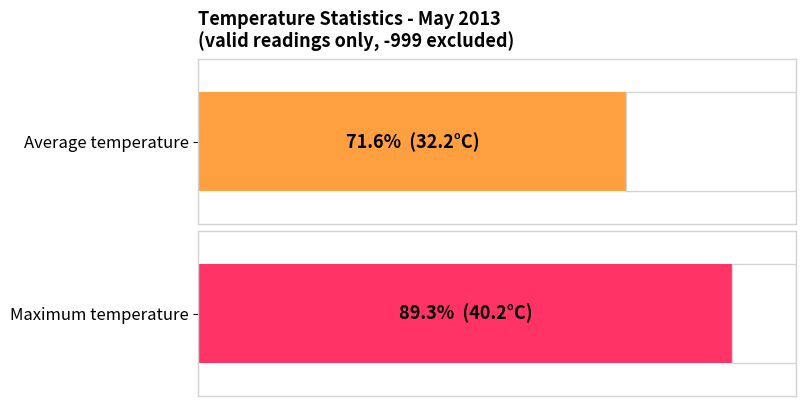

Rank the series by their maximum value, from lowest to highest.

Average temp, Max temp